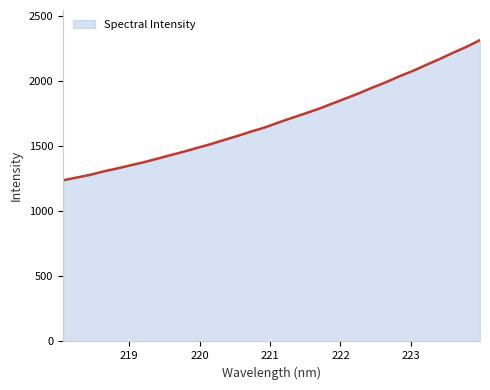

What is the greatest value displayed?

2313.8